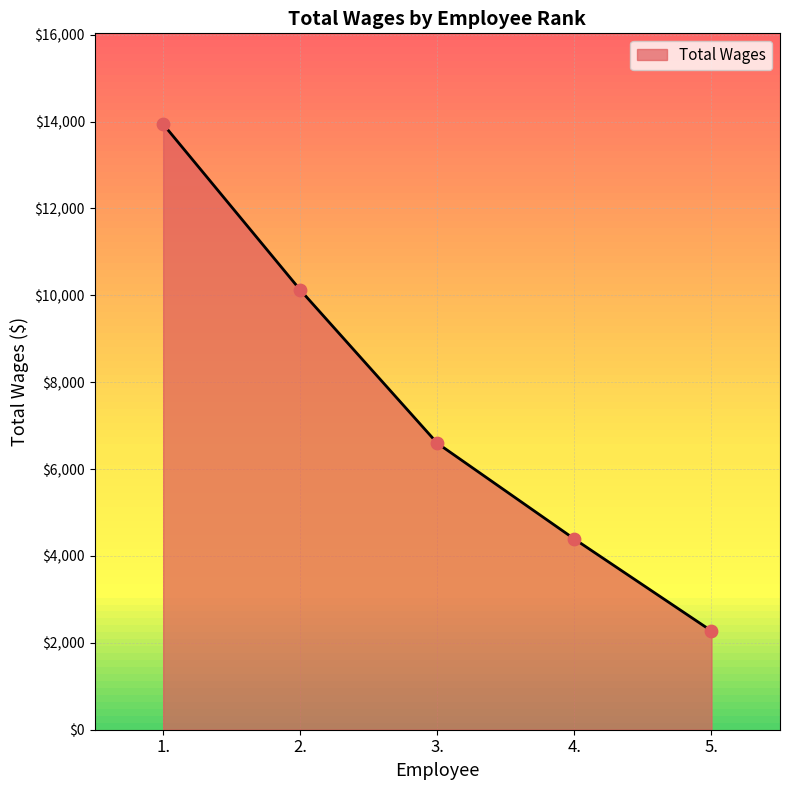

Approximately how many times larger is the value at 5. compared to 2.?

0.2